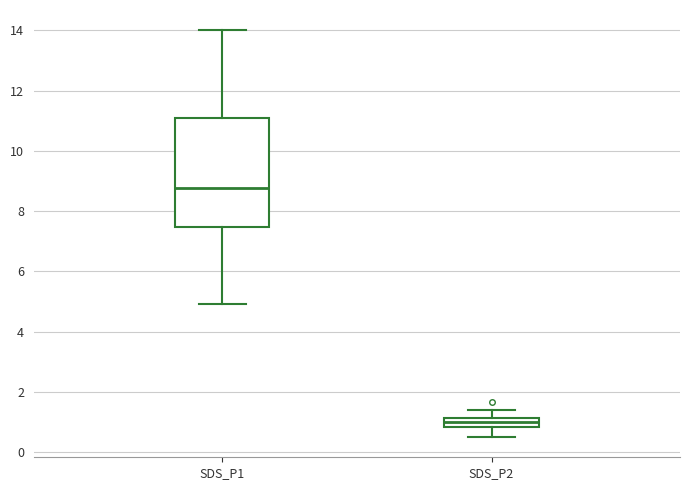

Reading left to right, read every box against the y-axis: the position of its median line, the range the box covers, and the ends of its whiskers. The values are not printed on the chart, so give them approximately, as read against the axis.

SDS_P1: median 8.8, box 7.4 to 11.2, whiskers 5.0 to 14.0
SDS_P2: median 1.0, box 0.8 to 1.2, whiskers 0.6 to 1.4